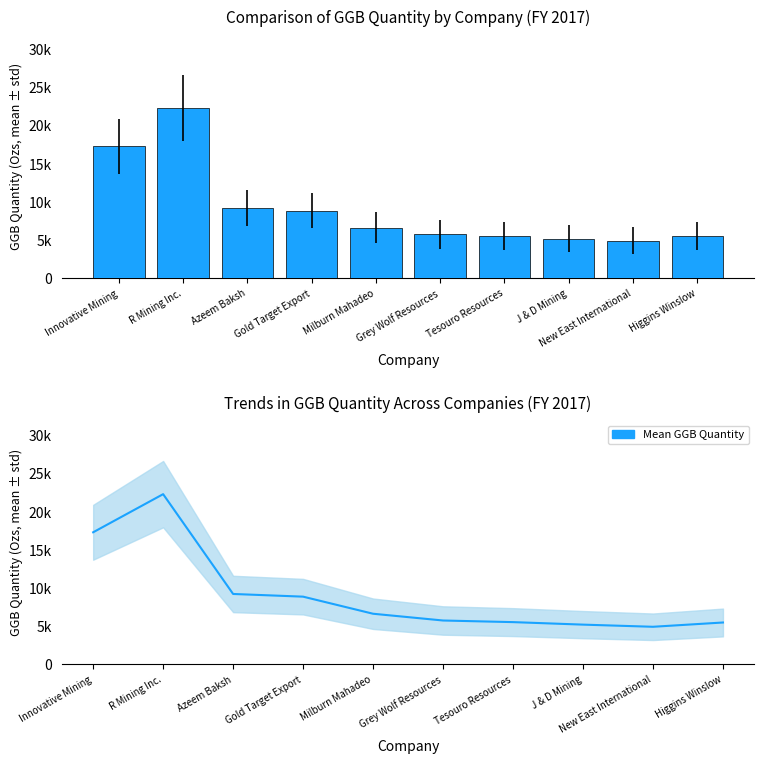

At which category does the chart reach its minimum across all series?

New East International